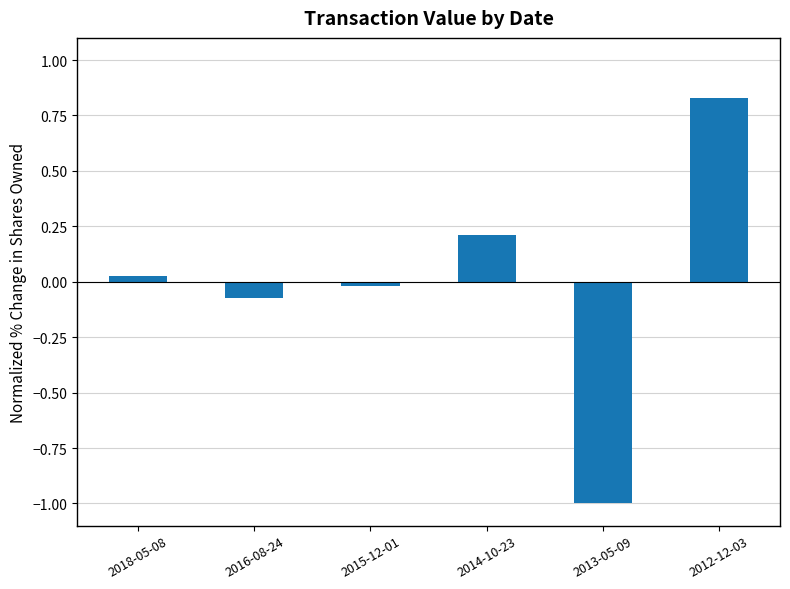

Are the bars grouped side by side (vs. stacked)?

No